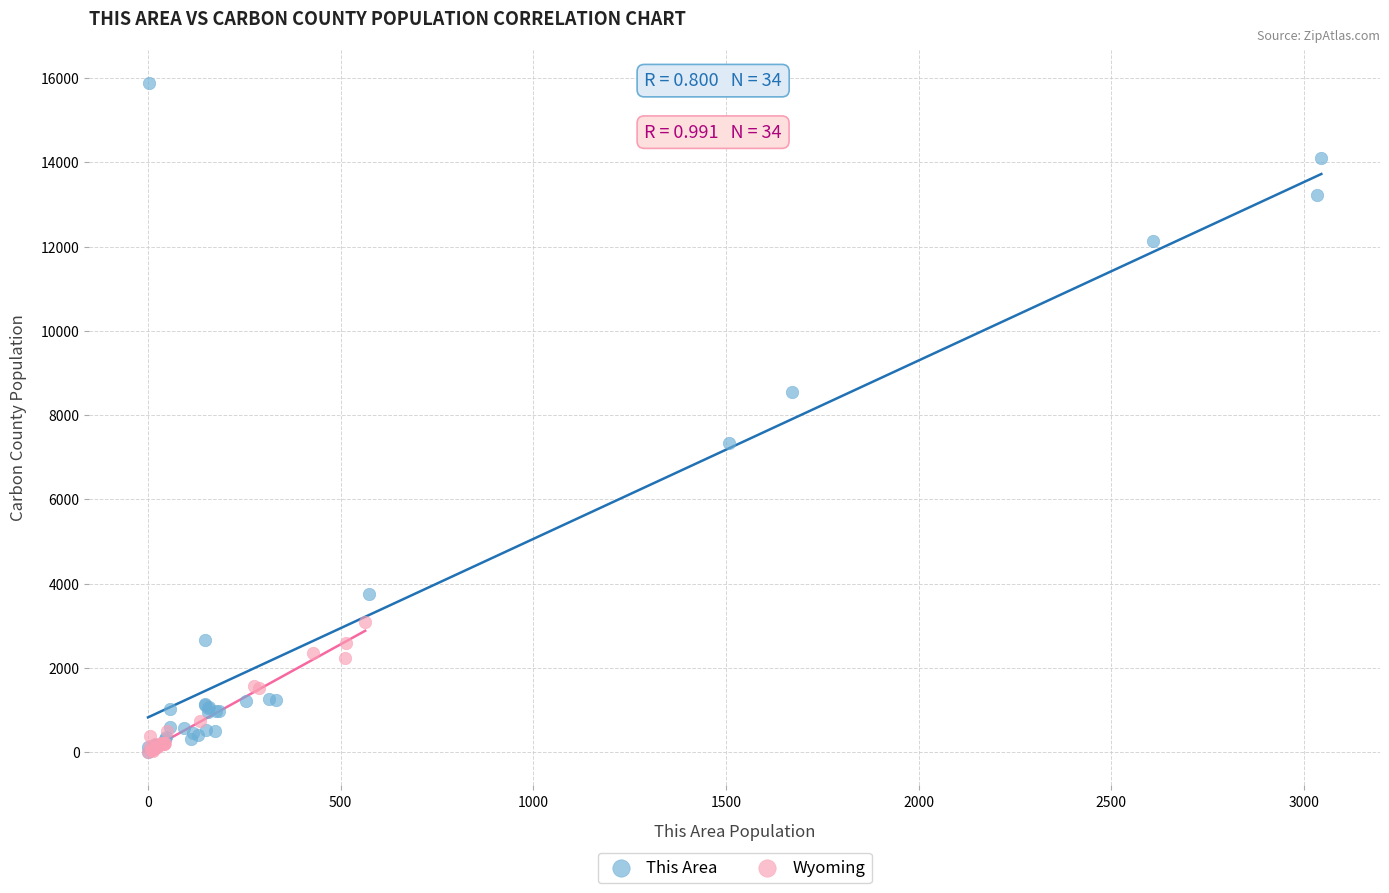

Which series has the widest spread of Y values?

This Area